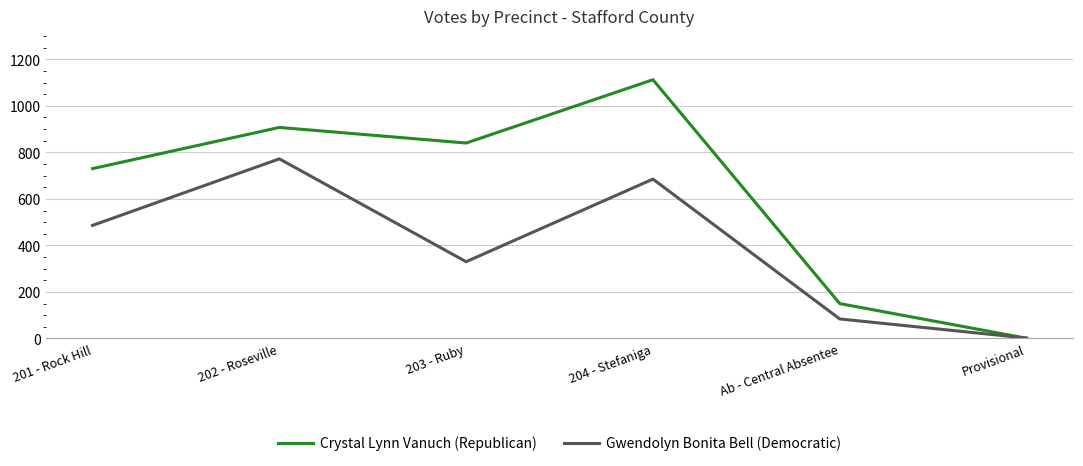

Reading left to right, list all the values displayed in this chart.

Crystal Lynn Vanuch (Republican): 201 - Rock Hill=730	202 - Roseville=907	203 - Ruby=840	204 - Stefaniga=1112	Ab - Central Absentee=150	Provisional=1
Gwendolyn Bonita Bell (Democratic): 201 - Rock Hill=486	202 - Roseville=772	203 - Ruby=330	204 - Stefaniga=685	Ab - Central Absentee=84	Provisional=2